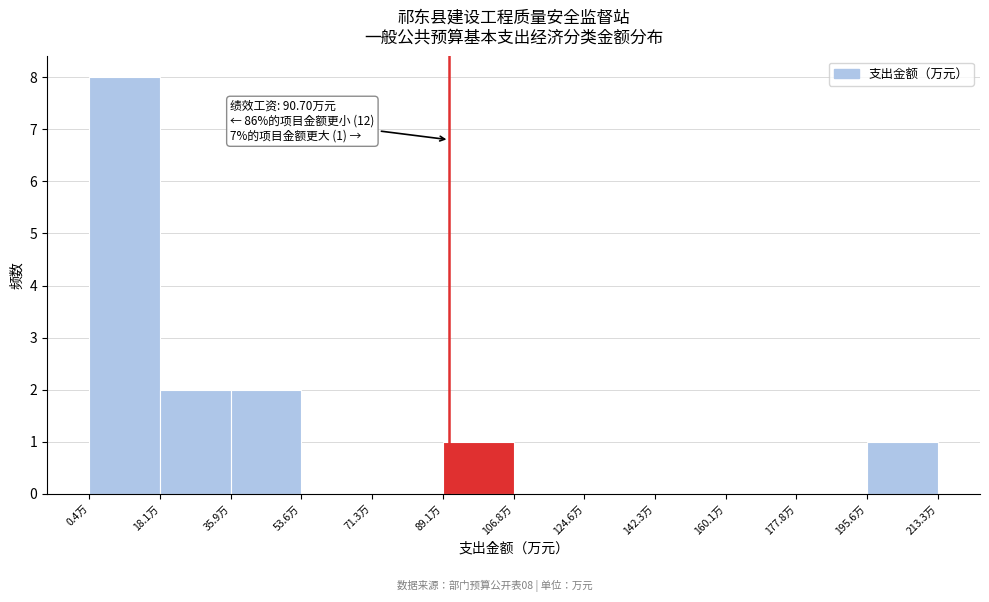

Which range on the x-axis has the tallest bar?

0 to 18